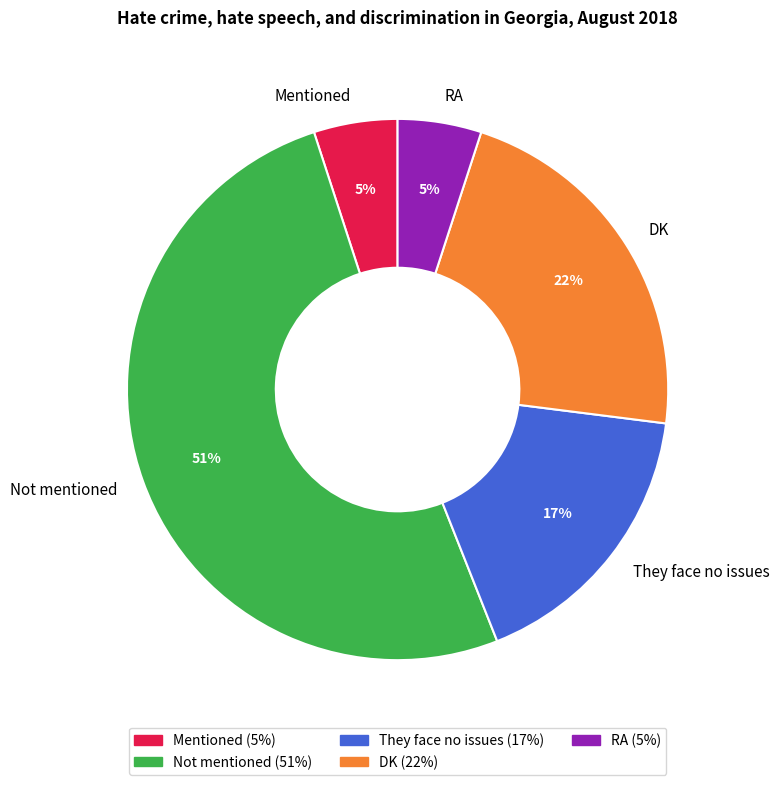

To the nearest percent, what is the combined percentage of RA and DK?

27%